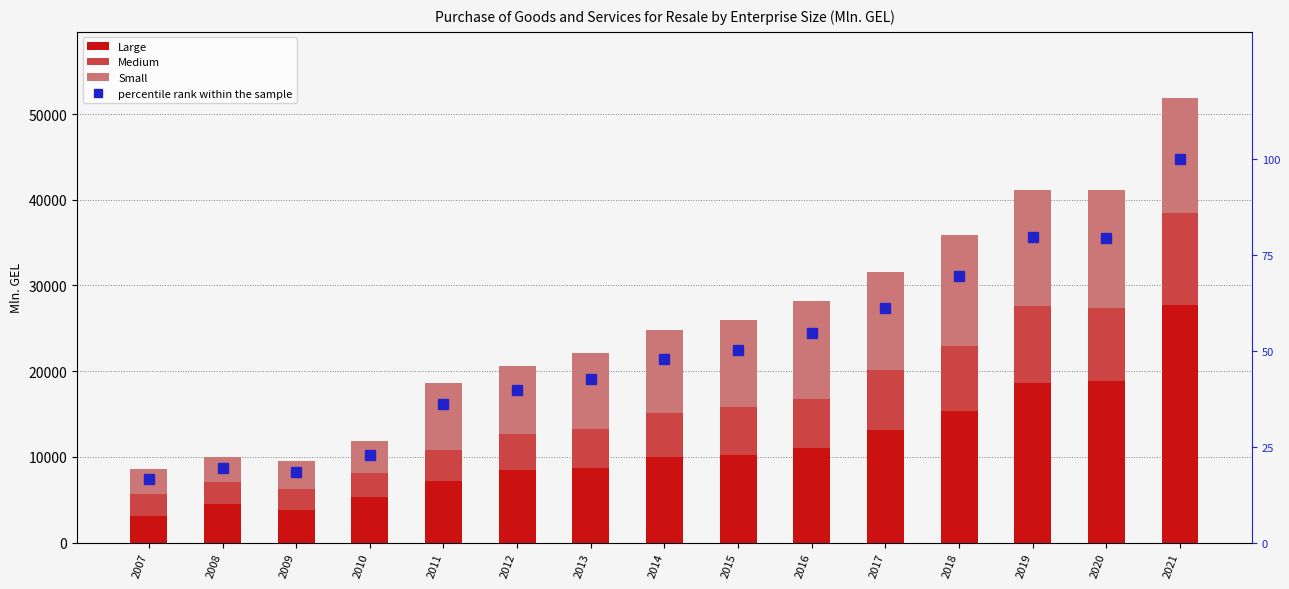

What is the minimum value for Small?

2895.6